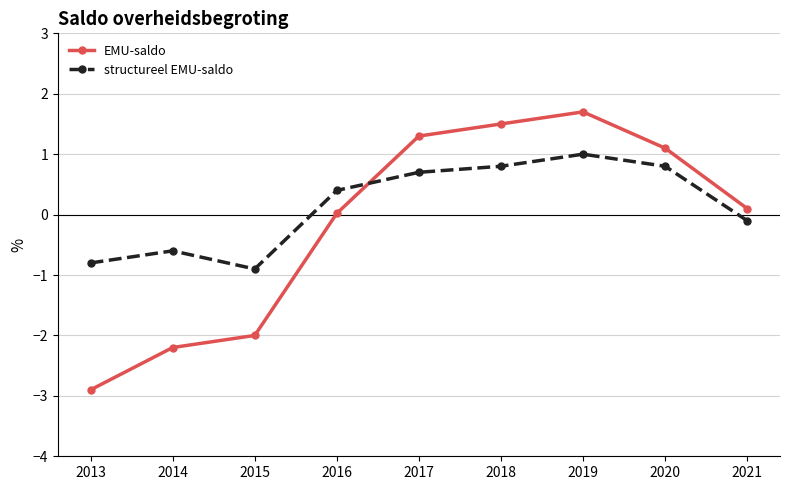

What is the spread (max minus min) of values at 2018?

0.7